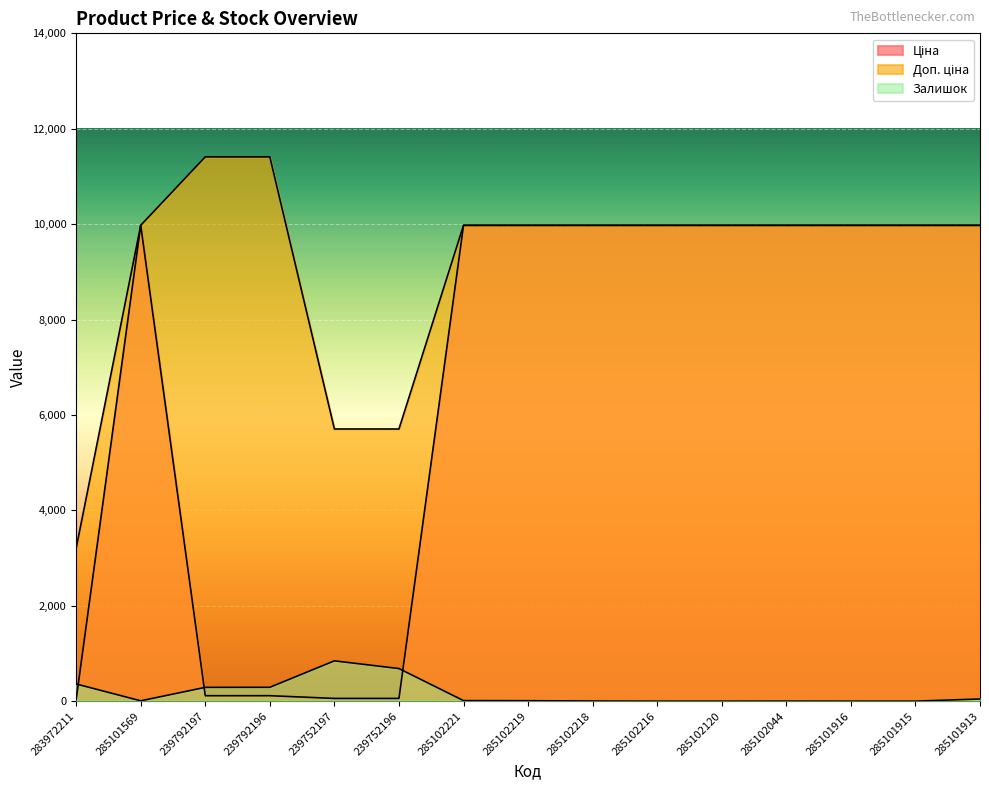

Between 239752196 and 285102044, which series saw the biggest shift?

Ціна